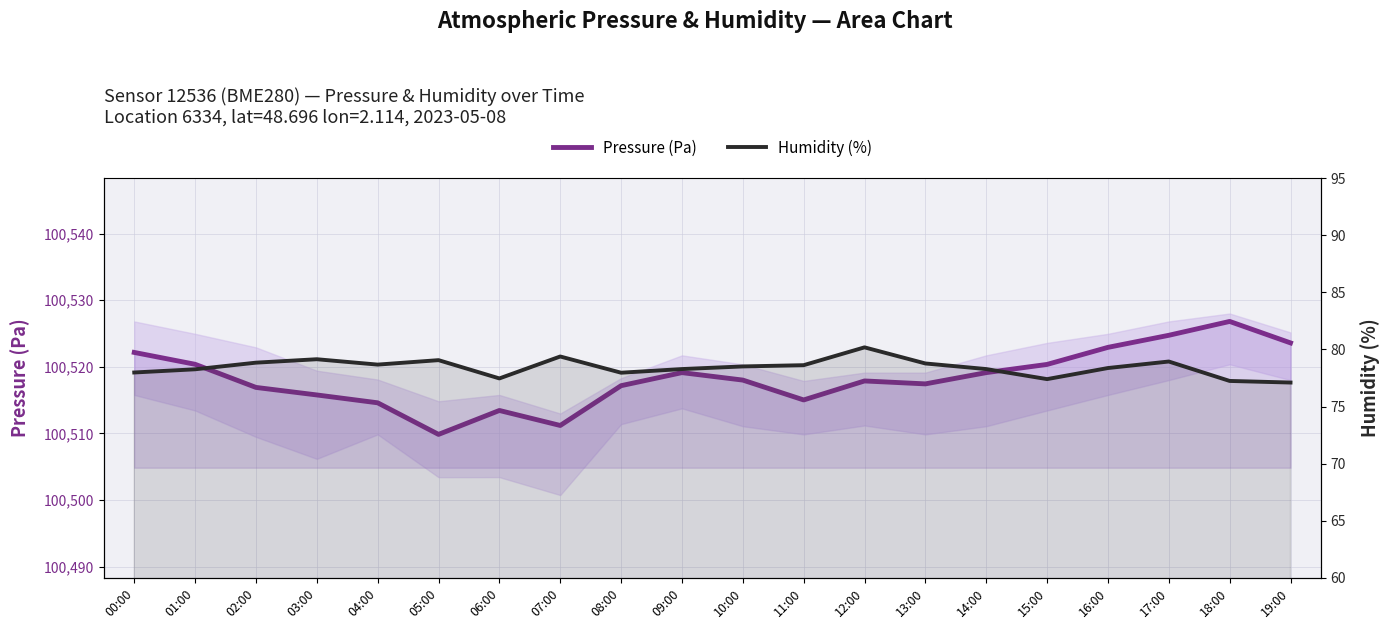

What is the label of the 8th point from the left?

07:00